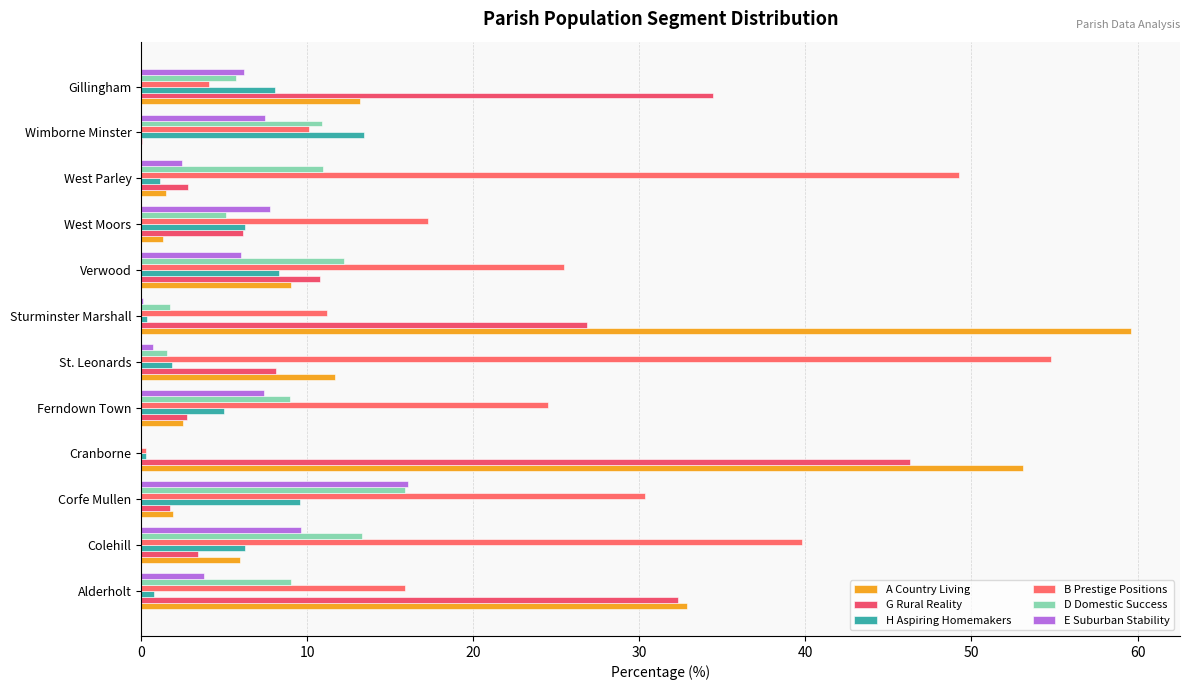

How many distinct data groups are displayed?

6